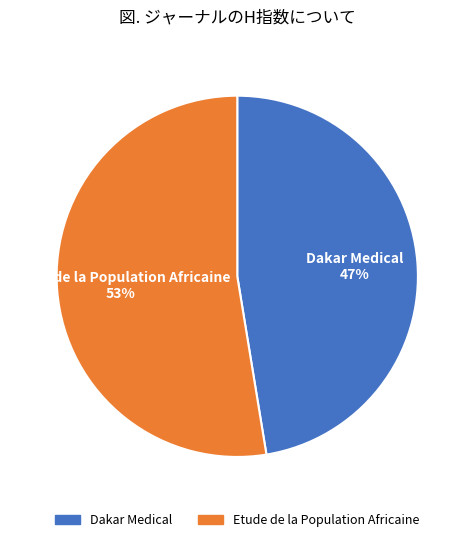

Combined, do Etude de la Population Africaine and Dakar Medical account for over 50%?

Yes